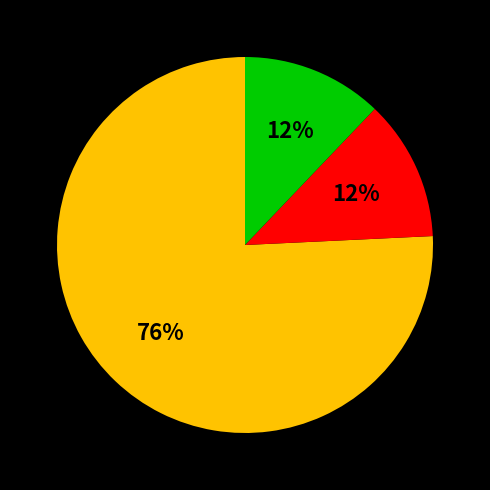

How many segments does this pie chart have?

3